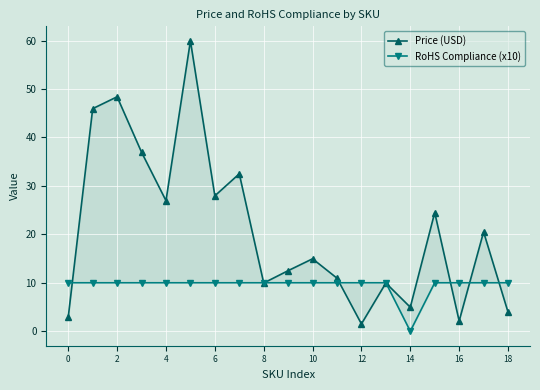

Does the chart display data point markers on the line(s)?

Yes